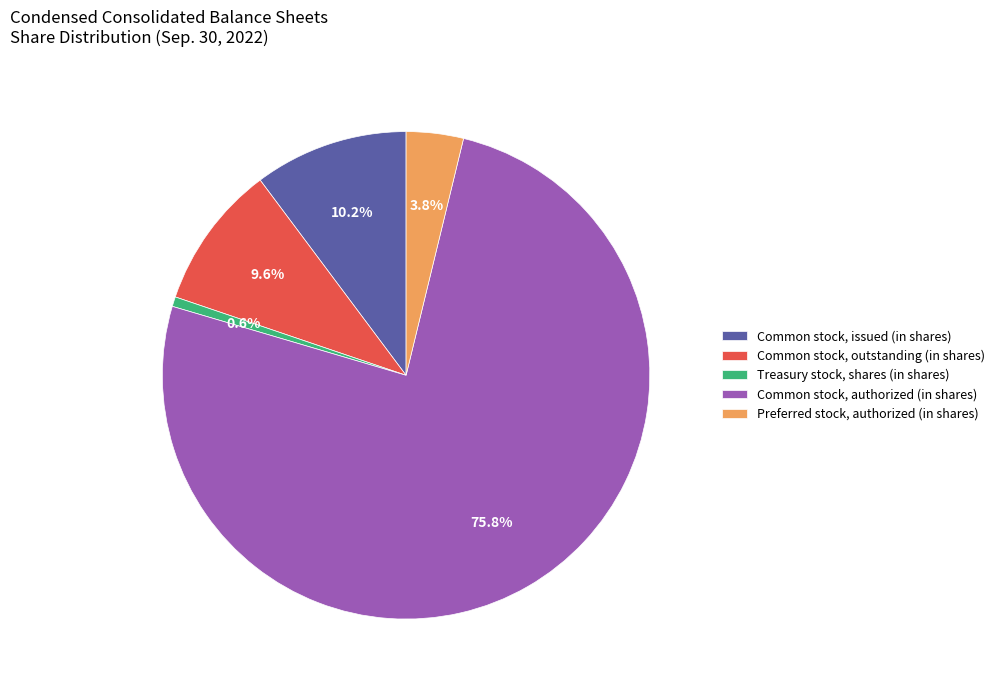

Which category has the smallest portion of the pie?

Treasury stock, shares (in shares)